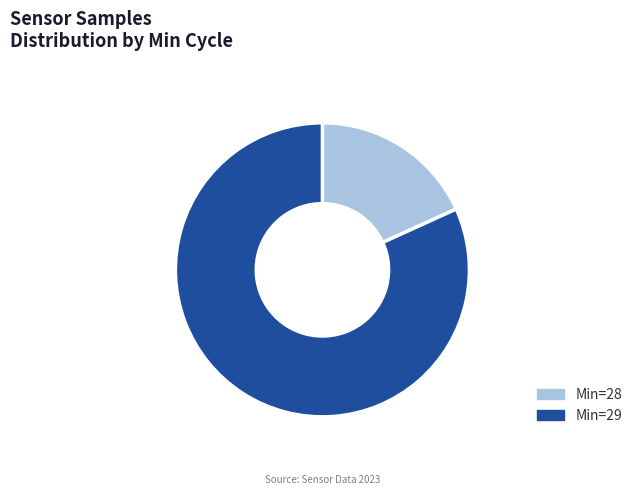

Is there any slice that represents more than half of the pie?

Yes